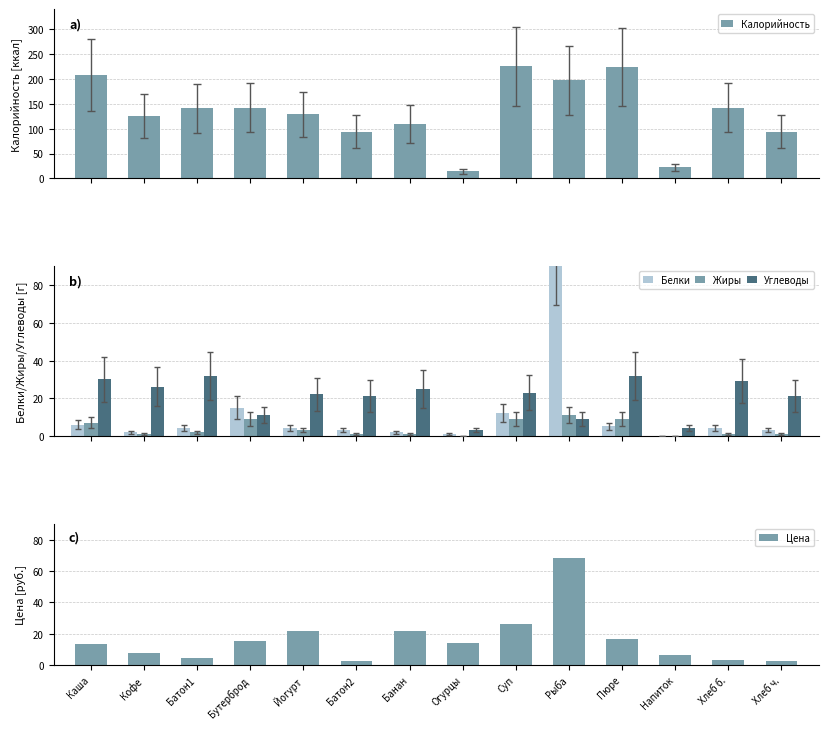

Reading left to right, transcribe all the data shown in this chart.

Калорийность: Каша=208.0	Кофе=125.0	Батон1=141.0	Бутерброд=142.0	Йогурт=129.0	Батон2=94.0	Банан=109.0	Огурцы=14.0	Суп=225.0	Рыба=197.0	Пюре=223.0	Напиток=22.0	Хлеб б.=142.0	Хлеб ч.=94.0
Белки: Каша=6.0	Кофе=2.0	Батон1=4.0	Бутерброд=15.0	Йогурт=4.0	Батон2=3.0	Банан=2.0	Огурцы=1.0	Суп=12.0	Рыба=116.0	Пюре=5.0	Напиток=0.0	Хлеб б.=4.0	Хлеб ч.=3.0
Жиры: Каша=7.0	Кофе=1.0	Батон1=2.0	Бутерброд=9.0	Йогурт=3.0	Батон2=1.0	Банан=1.0	Огурцы=0.0	Суп=9.0	Рыба=11.0	Пюре=9.0	Напиток=0.0	Хлеб б.=1.0	Хлеб ч.=1.0
Углеводы: Каша=30.0	Кофе=26.0	Батон1=32.0	Бутерброд=11.0	Йогурт=22.0	Батон2=21.0	Банан=25.0	Огурцы=3.0	Суп=23.0	Рыба=9.0	Пюре=32.0	Напиток=4.0	Хлеб б.=29.0	Хлеб ч.=21.0
Цена: Каша=13.1	Кофе=7.6	Батон1=4.2	Бутерброд=15.2	Йогурт=21.8	Батон2=2.8	Банан=22.0	Огурцы=14.0	Суп=26.2	Рыба=68.2	Пюре=16.7	Напиток=6.5	Хлеб б.=3.0	Хлеб ч.=2.8